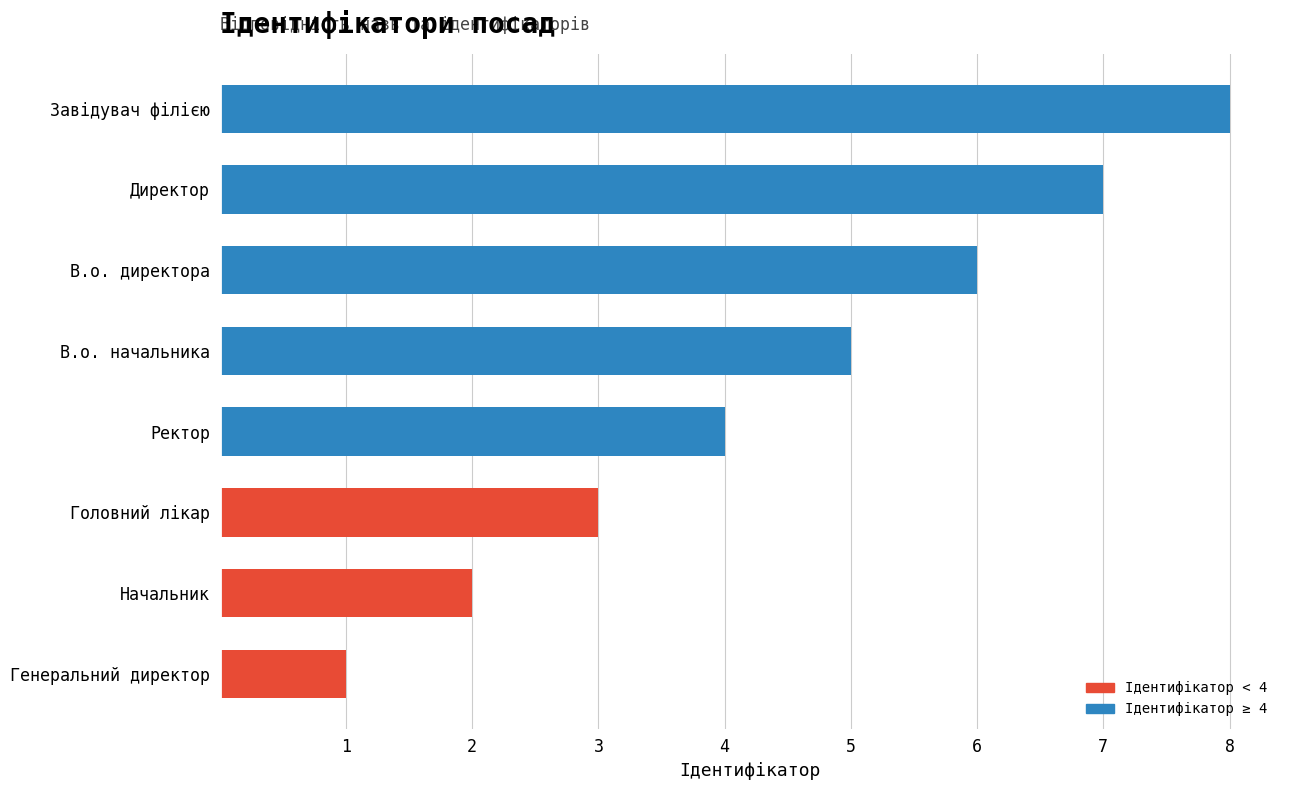

Approximately how many times larger is the value at Головний лікар compared to Начальник?

1.5